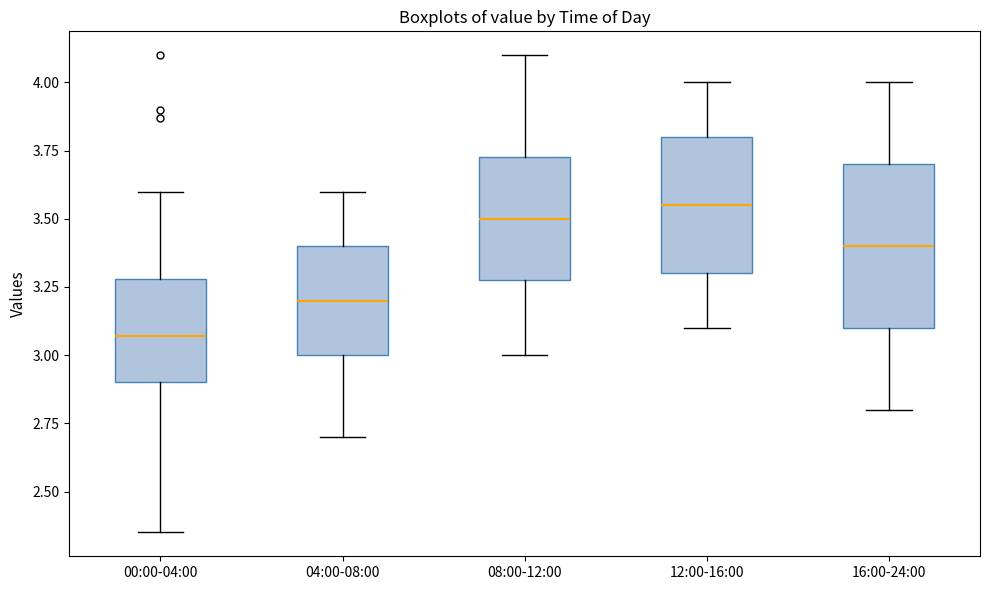

Reading left to right, read every box against the y-axis: the position of its median line, the range the box covers, and the ends of its whiskers. The values are not printed on the chart, so give them approximately, as read against the axis.

00:00-04:00: median 3.05, box 2.90 to 3.30, whiskers 2.35 to 3.60
04:00-08:00: median 3.20, box 3.00 to 3.40, whiskers 2.70 to 3.60
08:00-12:00: median 3.50, box 3.30 to 3.75, whiskers 3.00 to 4.10
12:00-16:00: median 3.55, box 3.30 to 3.80, whiskers 3.10 to 4.00
16:00-24:00: median 3.40, box 3.10 to 3.70, whiskers 2.80 to 4.00